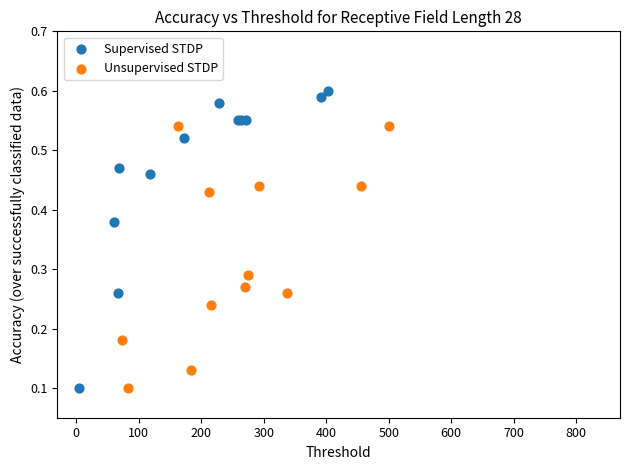

Which series contains the highest Y value?

Supervised STDP